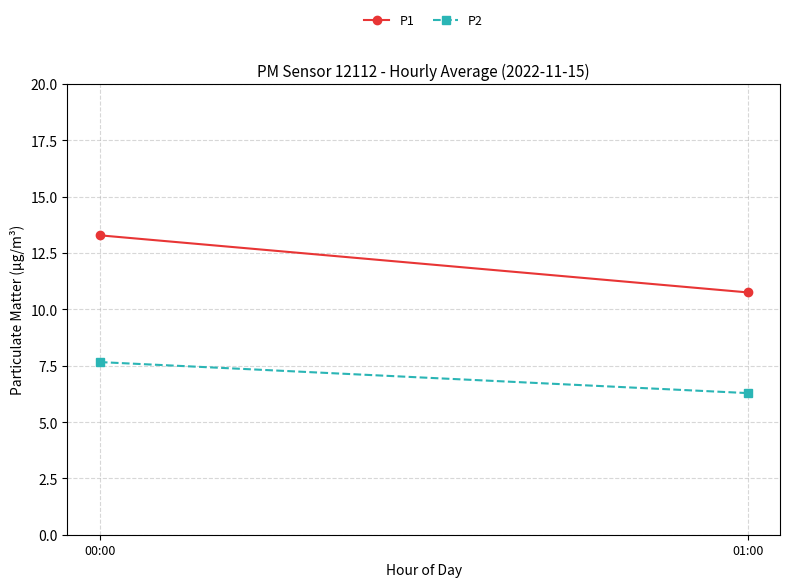

Is it true that P1 equals 10.8 at 01:00?

True